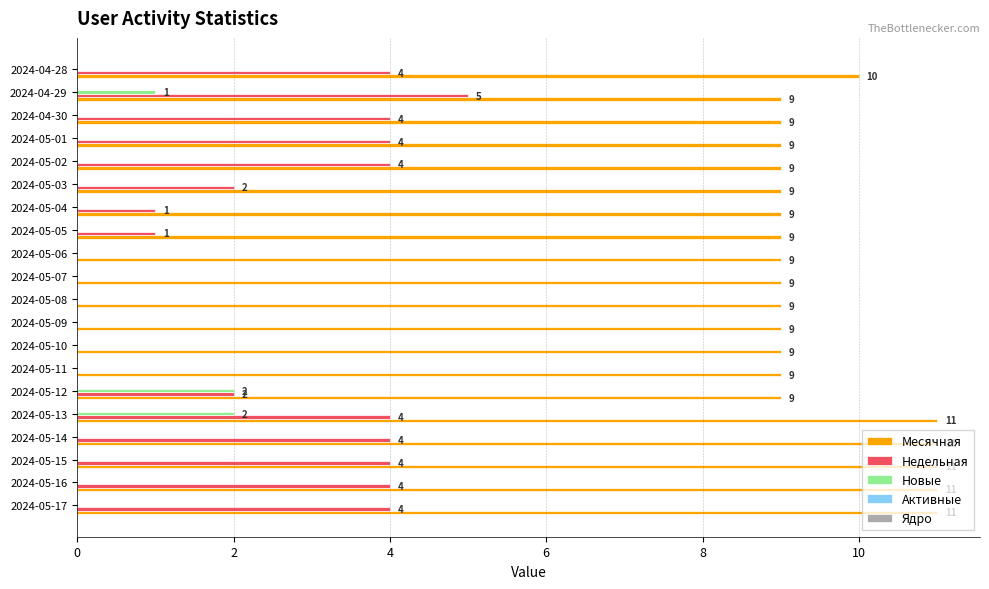

What is the greatest value displayed?

11